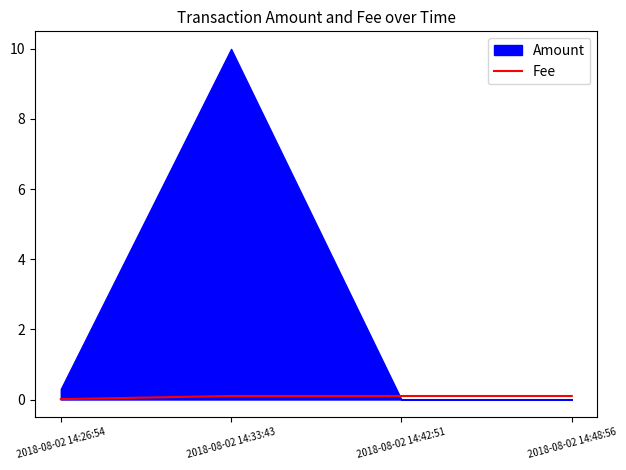

The Fee series shows 0.0 at 2018-08-02 14:26:54. True or false?

True